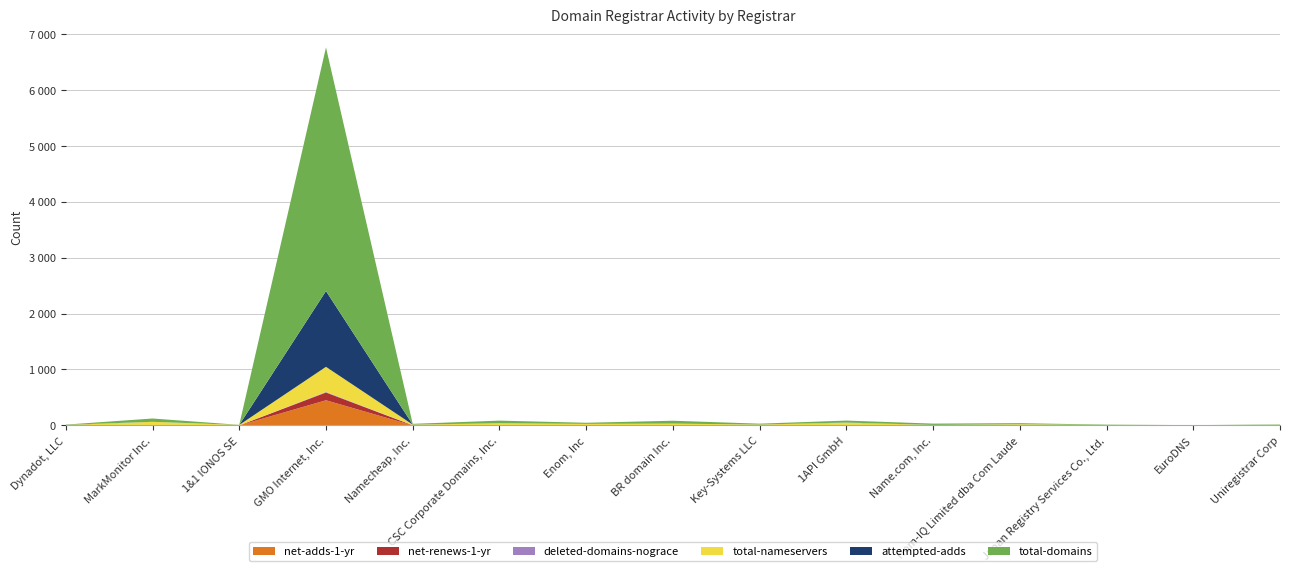

Reading left to right, extract all data points from this chart.

net-adds-1-yr: 4	0	0	449	0	0	0	0	0	0	0	0	0	0	0
net-renews-1-yr: 0	0	0	139	2	0	0	0	0	2	0	0	0	0	0
deleted-domains-nograce: 0	0	0	10	2	0	1	0	0	0	0	0	0	0	1
total-nameservers: 4	64	8	449	10	38	26	32	15	47	8	21	6	2	8
attempted-adds: 2	0	0	1355	1	0	0	0	0	2	0	0	0	0	0
total-domains: 4	59	2	4355	13	47	20	51	16	35	24	19	7	3	7